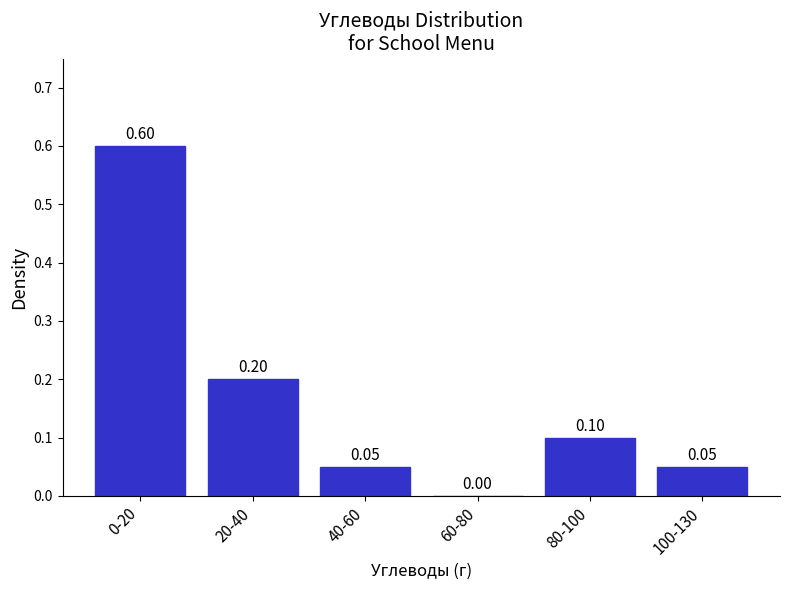

Which has a higher value, 80-100 or 0-20?

0-20